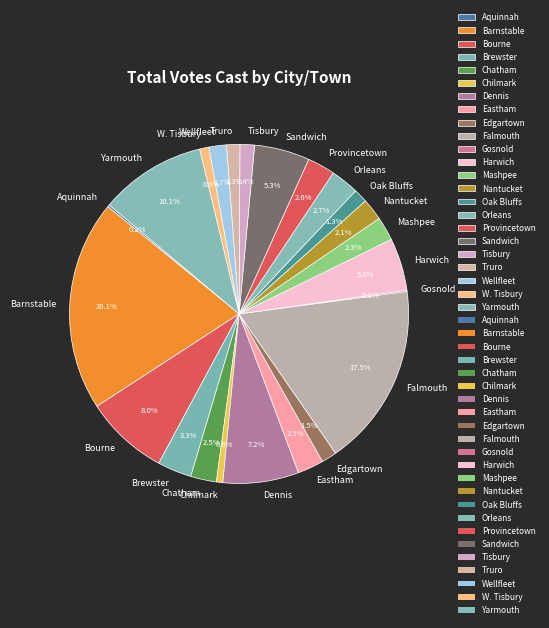

Which has a higher value, Wellfleet or Chatham?

Chatham